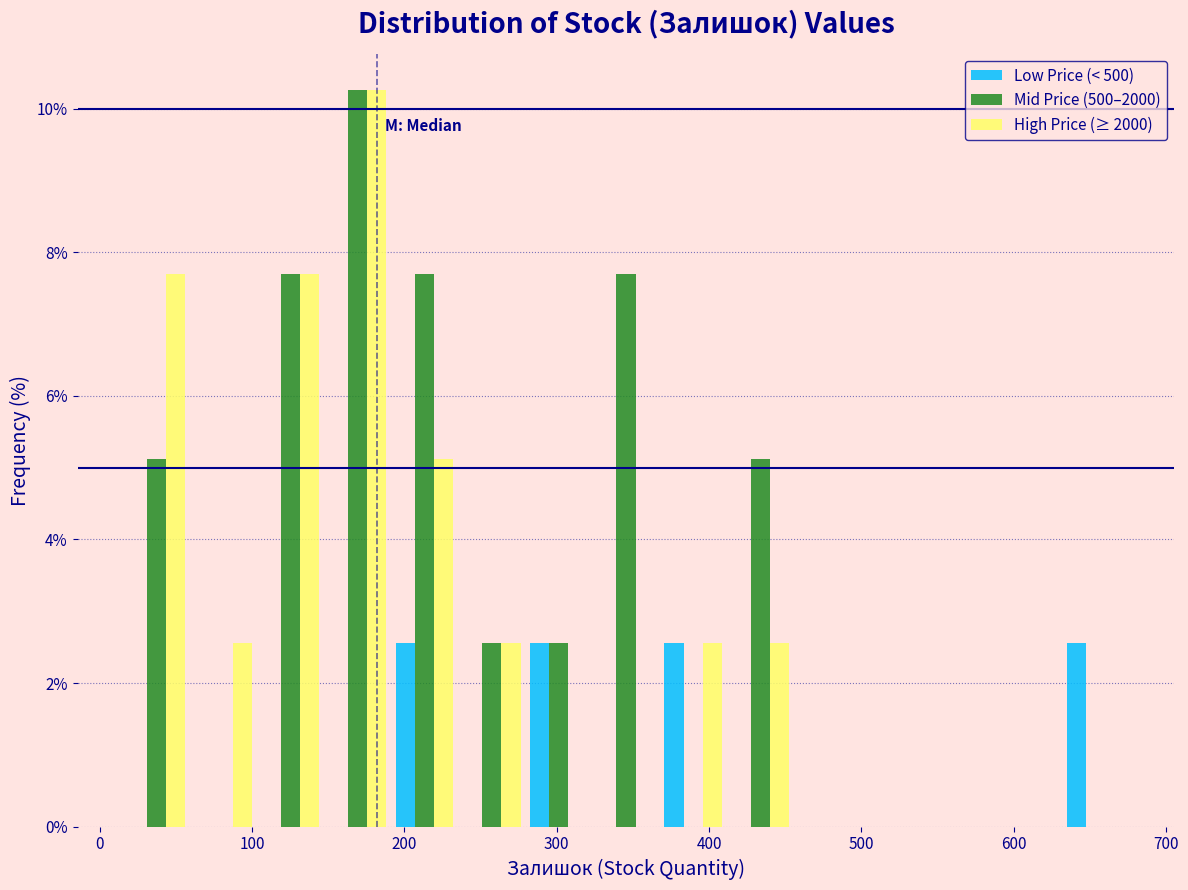

What is the height of the Mid Price (500–2000) bar covering 150 to 190 on the x-axis? Neither the bar edges nor the heights are printed on the chart, so give them approximately, as read against the axes.

10.2